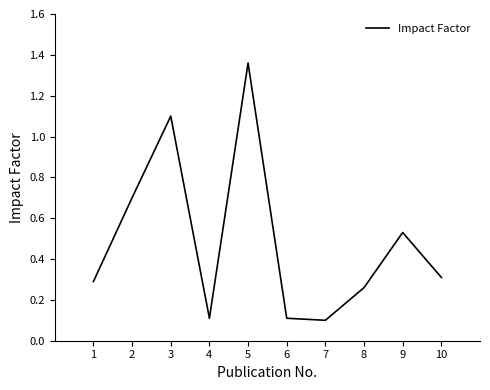

What is the change in value from 6 to 10?

+0.2